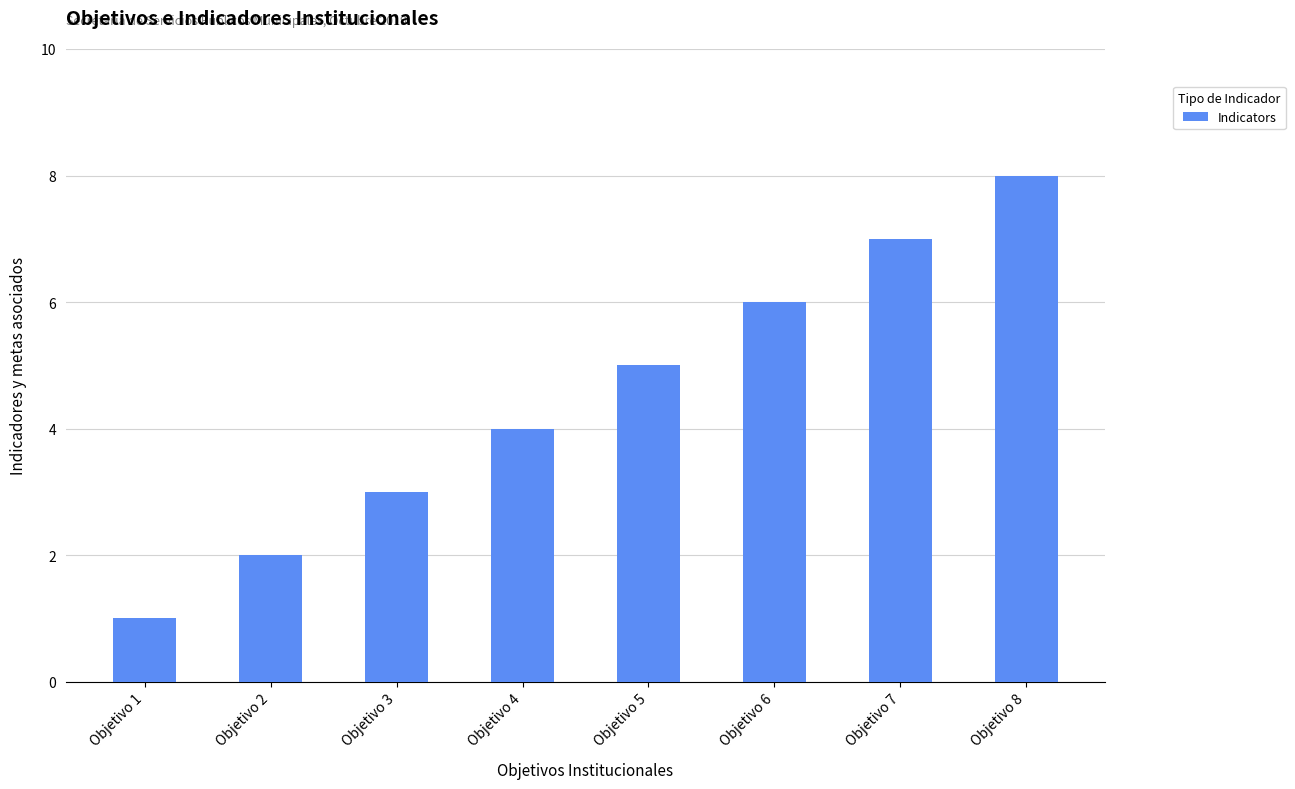

What is the approximate value at Objetivo 2?

2